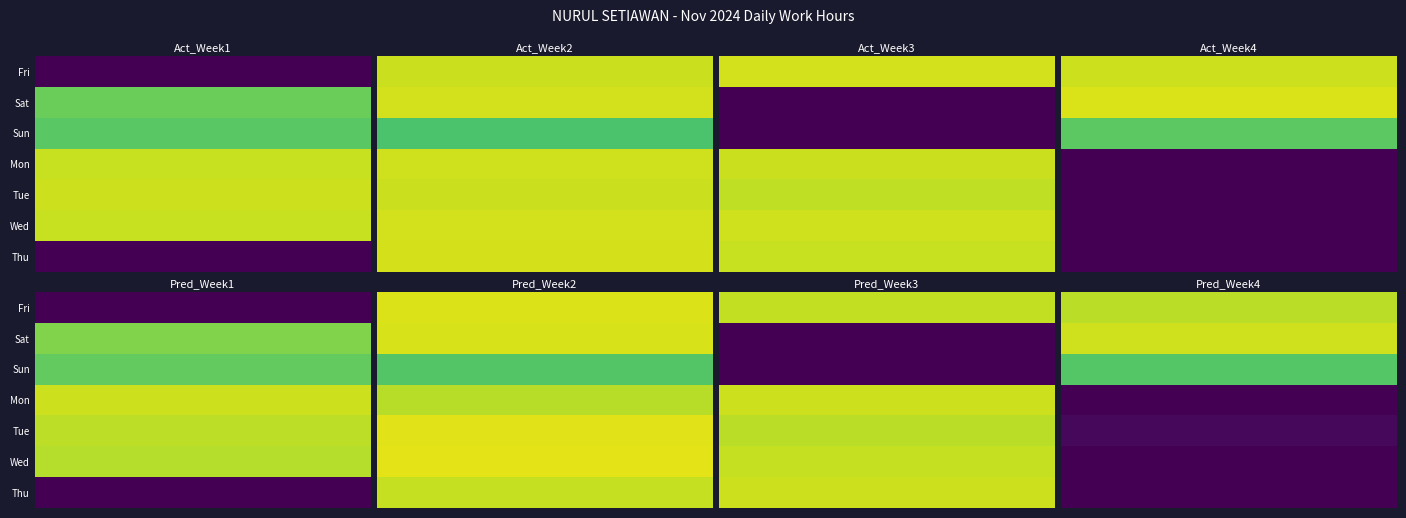

The Week4 series shows 3.8 at Thu. True or false?

False